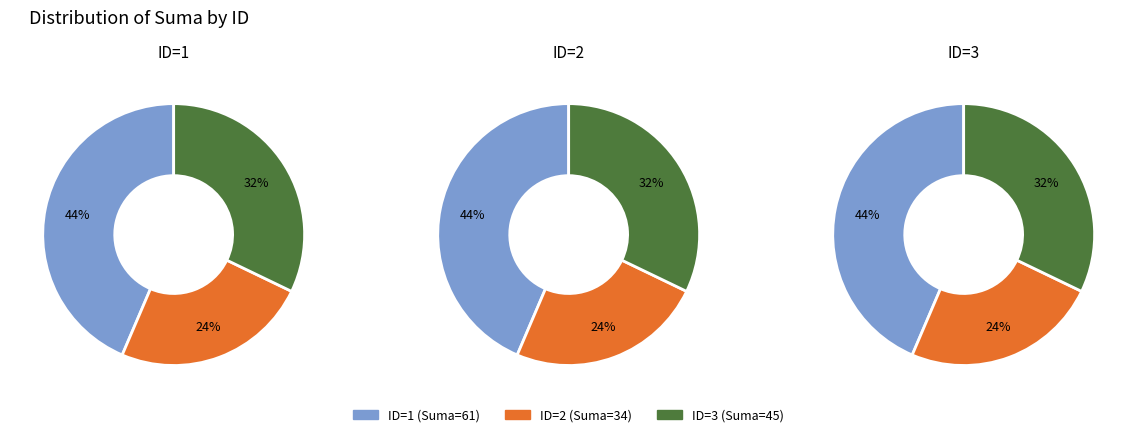

Which series has the largest range (max minus min)?

ID_1